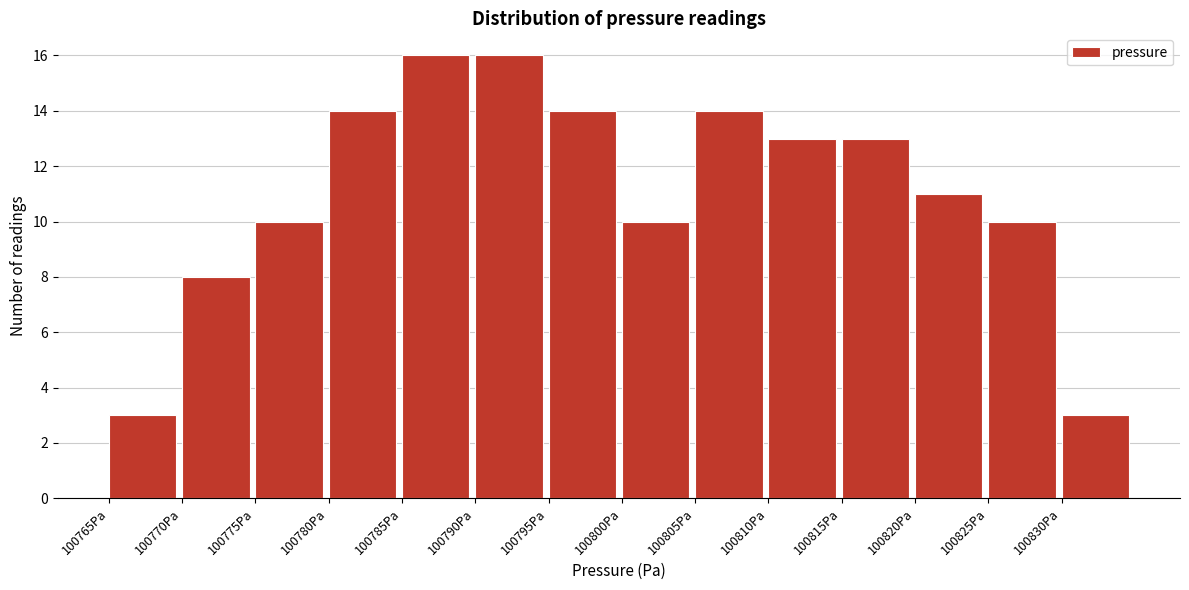

Reading left to right, transcribe this chart: for each bar, give the range it covers on the x-axis and its height. The values are not printed on the chart, so give them approximately, as read against the axis.

100765 to 100770: 3
100770 to 100775: 8
100775 to 100780: 10
100780 to 100785: 14
100785 to 100790: 16
100790 to 100795: 16
100795 to 100800: 14
100800 to 100805: 10
100805 to 100810: 14
100810 to 100815: 13
100815 to 100820: 13
100820 to 100825: 11
100825 to 100830: 10
100830 to 100835: 3